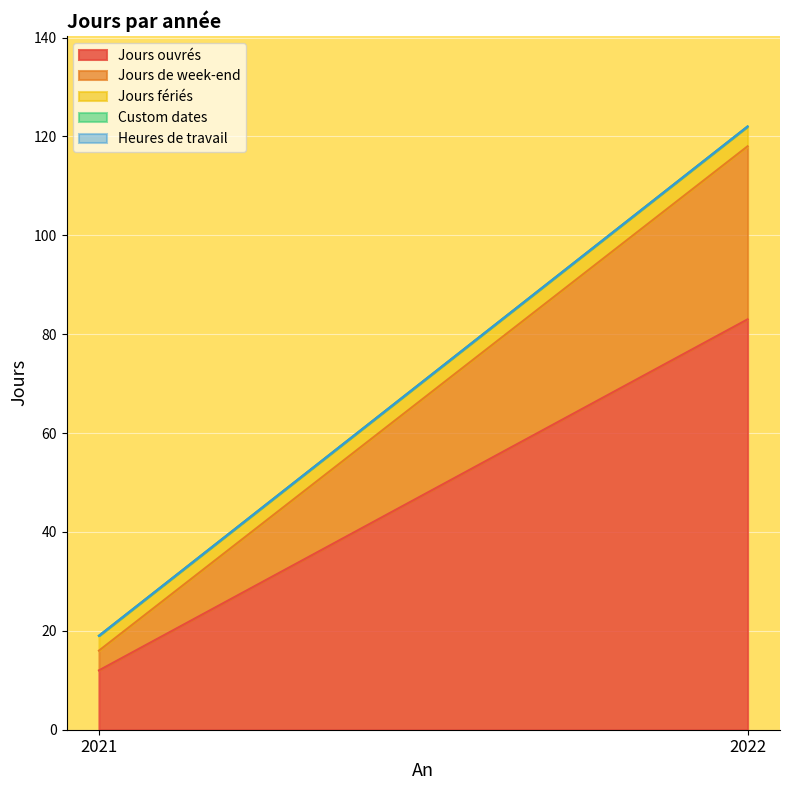

Between 2021 and 2022, which is larger?

2022